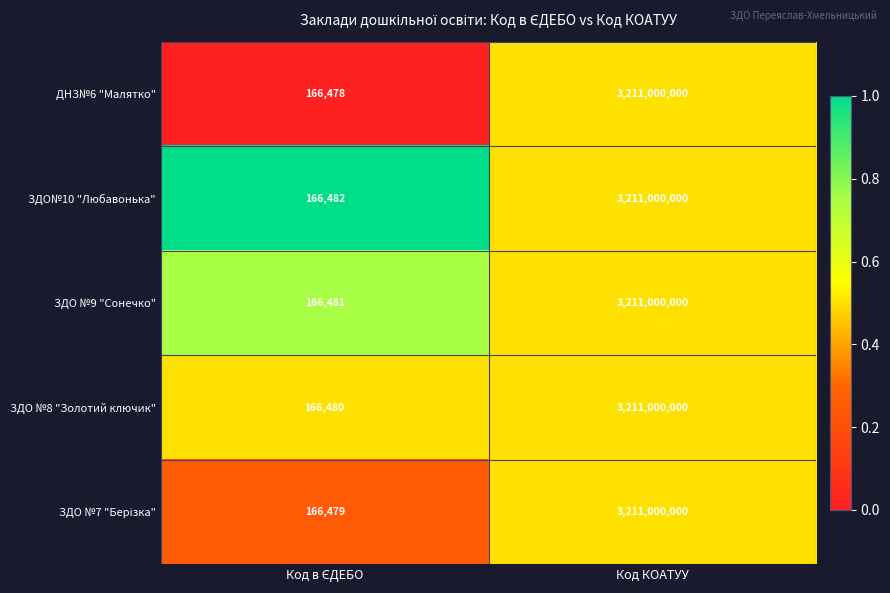

What is the maximum value shown in the chart?

3211000000